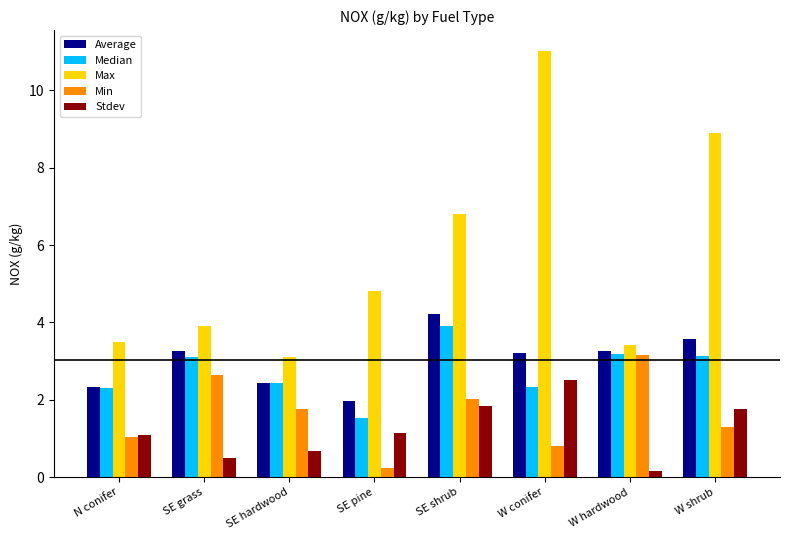

At SE grass, list the series in order from largest to smallest.

Max, Average, Median, Min, Stdev